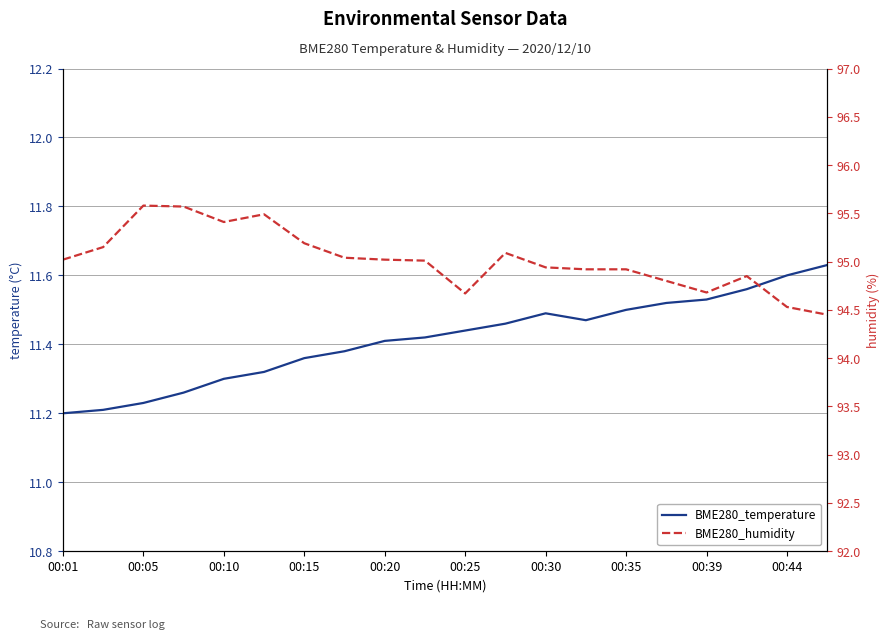

Where does the BME280_humidity series first go above 95?

00:01